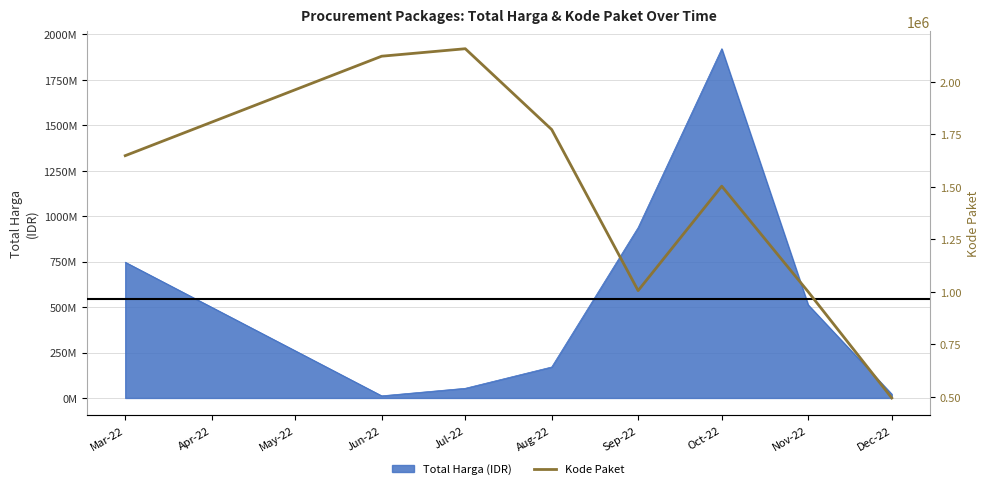

What is the maximum value shown in the chart?

2157061.0